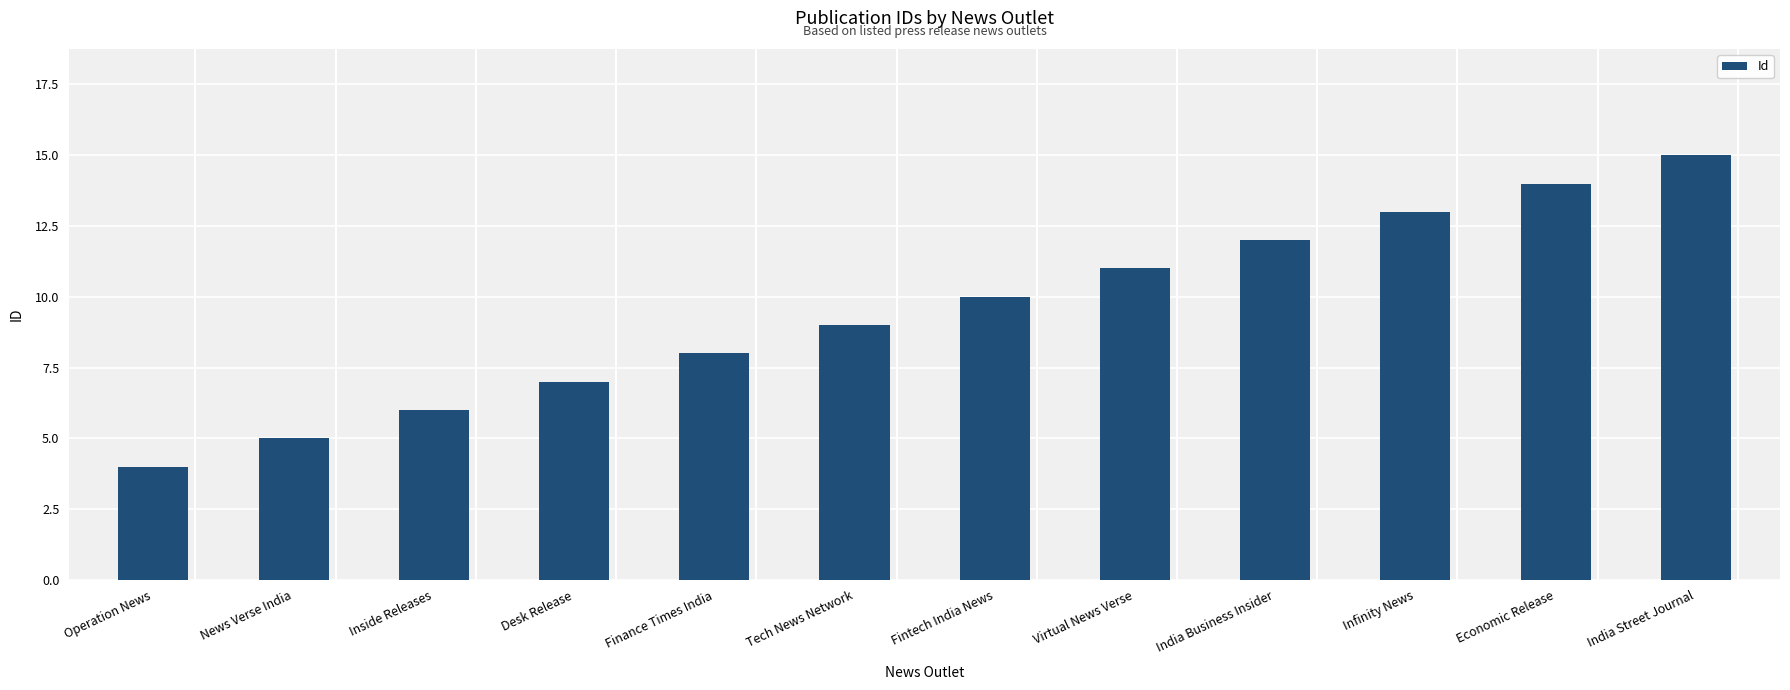

How many values are below 10?

6